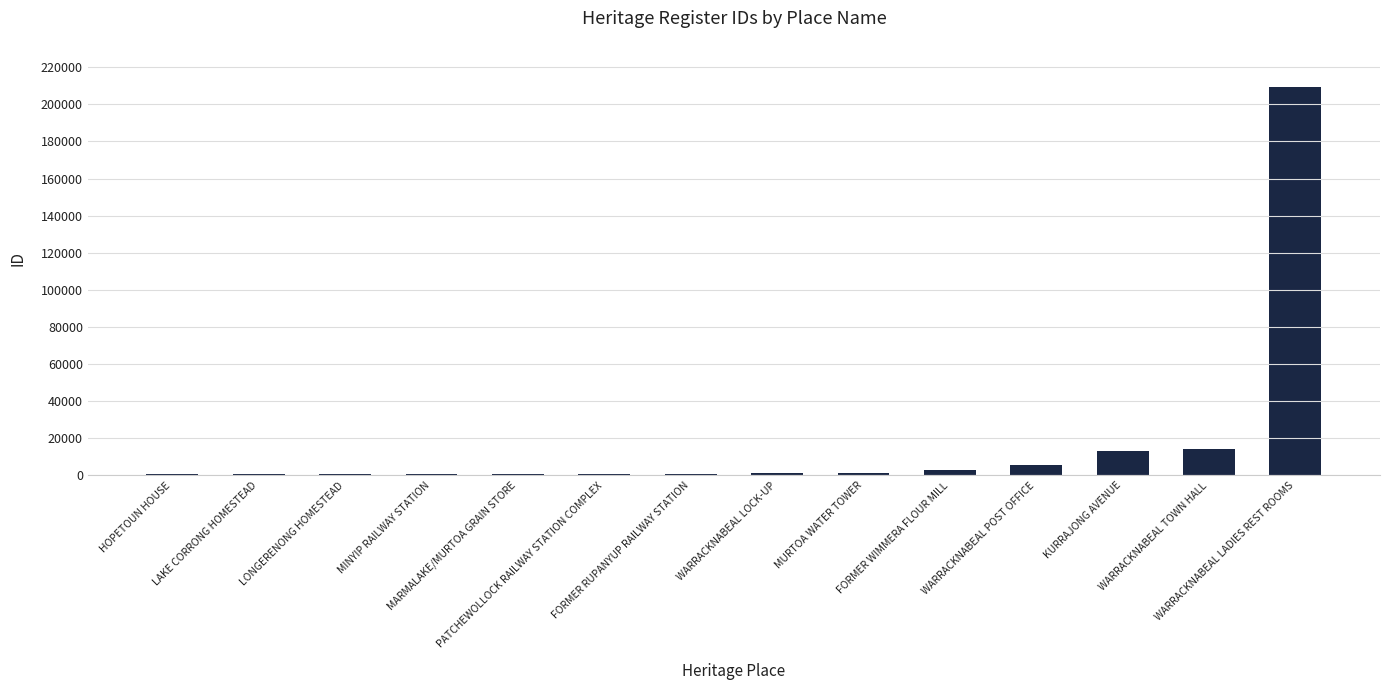

Are the bars horizontal?

No